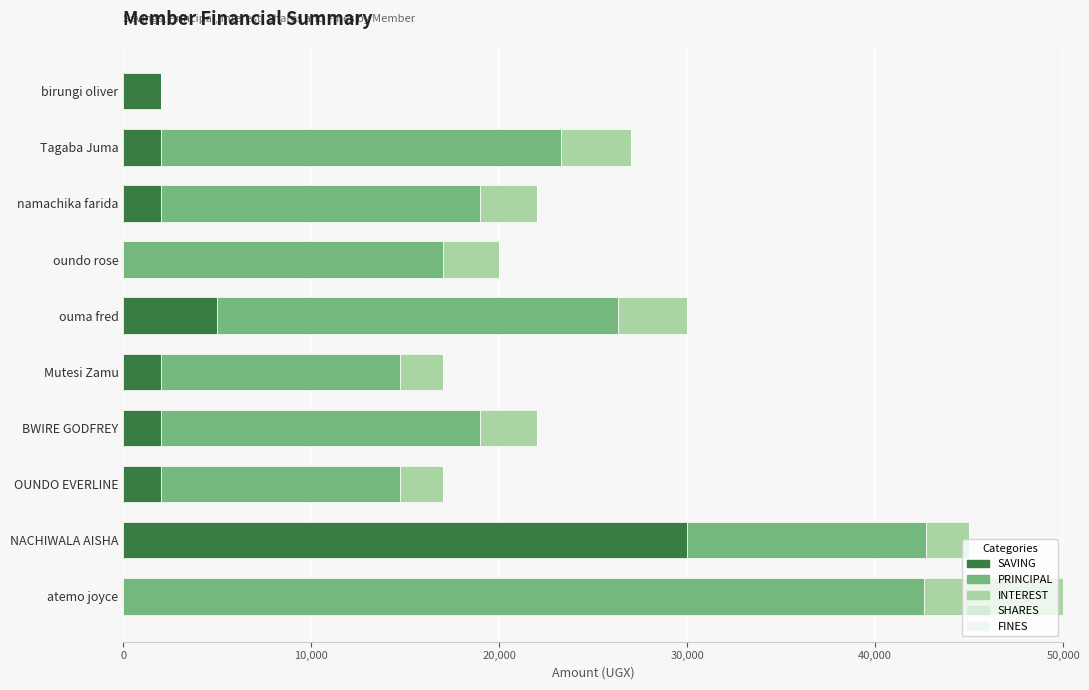

What is the sum of all PRINCIPAL values?

174300.0